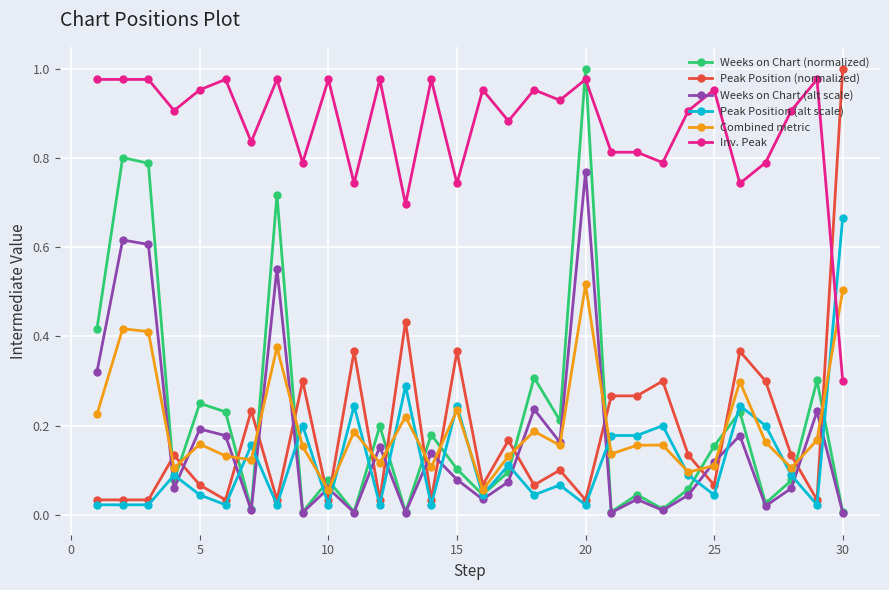

Which series has the largest total across all categories?

Inv. Peak